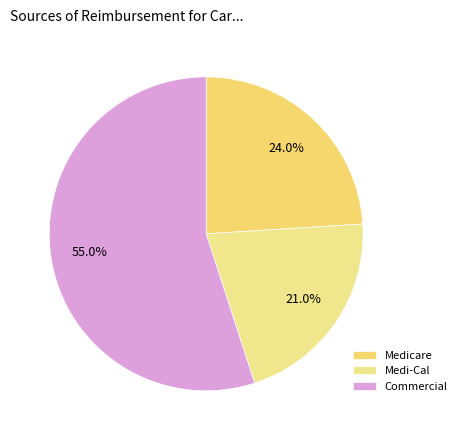

What percentage is the Medicare slice, to the nearest percent?

24%